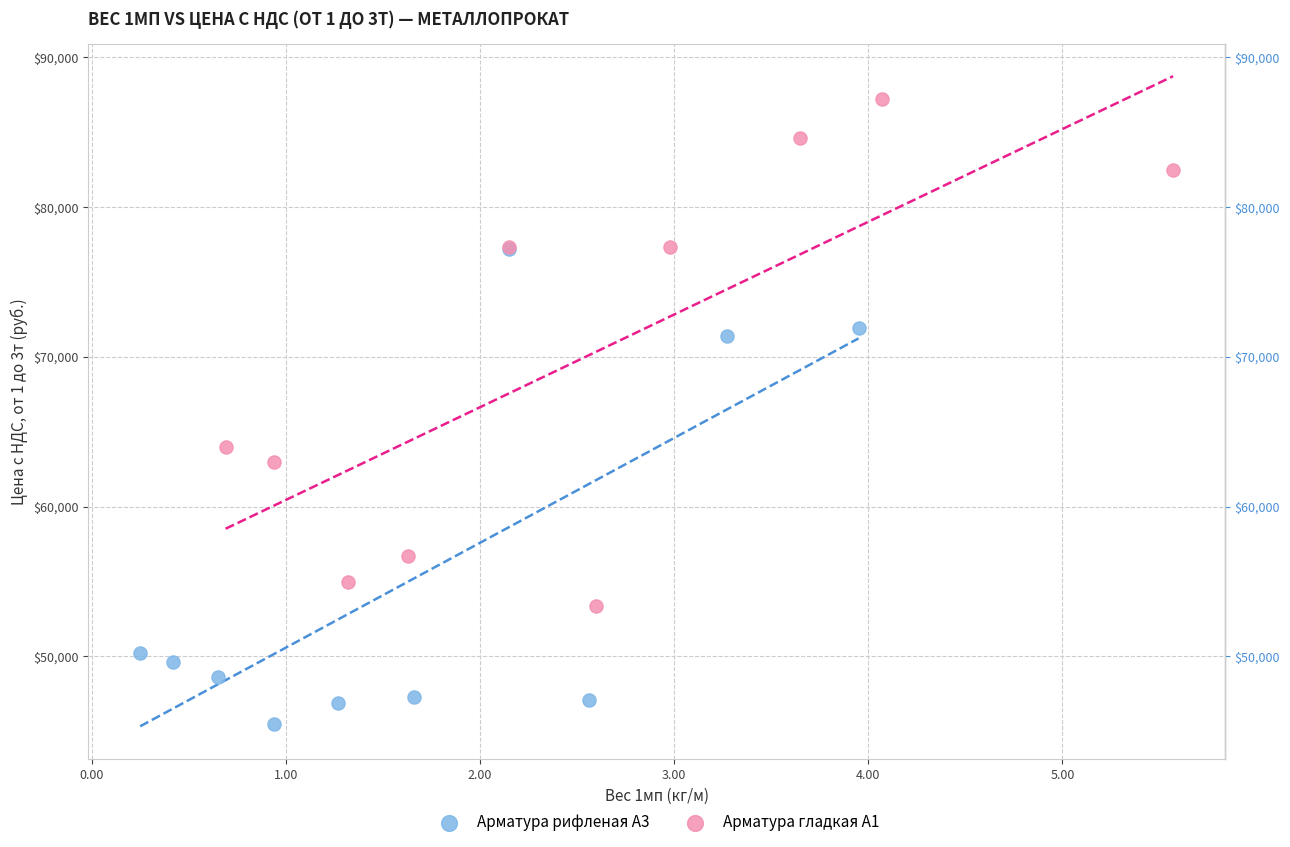

Which series contains the lowest Y value?

Арматура рифленая А3